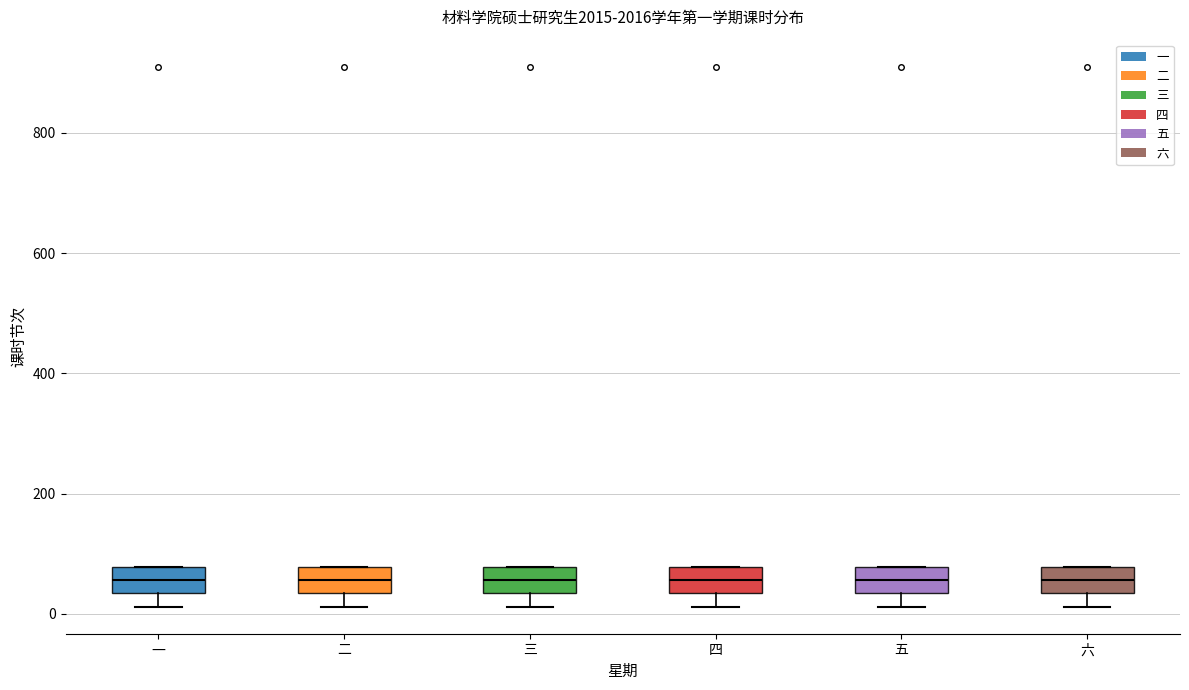

Reading left to right, read every box against the y-axis: the position of its median line, the range the box covers, and the ends of its whiskers. The values are not printed on the chart, so give them approximately, as read against the axis.

一: median 60, box 40 to 80, whiskers 20 to 80
二: median 60, box 40 to 80, whiskers 20 to 80
三: median 60, box 40 to 80, whiskers 20 to 80
四: median 60, box 40 to 80, whiskers 20 to 80
五: median 60, box 40 to 80, whiskers 20 to 80
六: median 60, box 40 to 80, whiskers 20 to 80